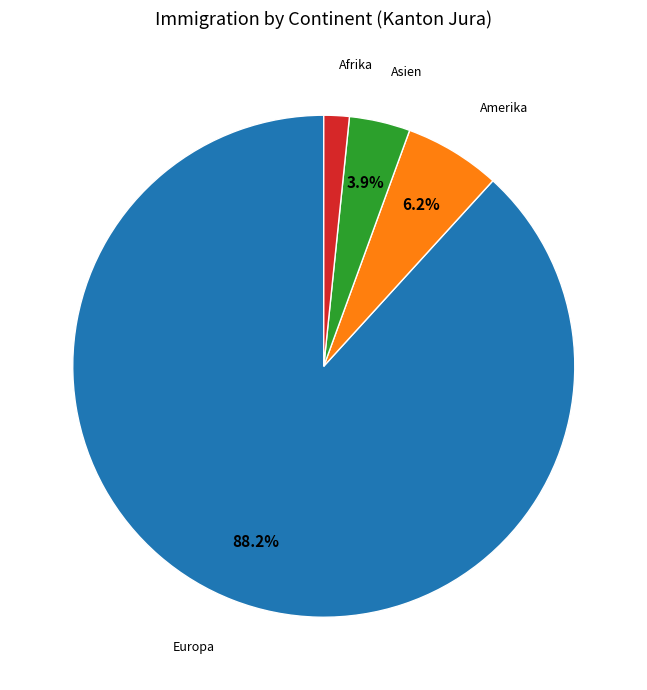

Does any single category account for the majority?

Yes